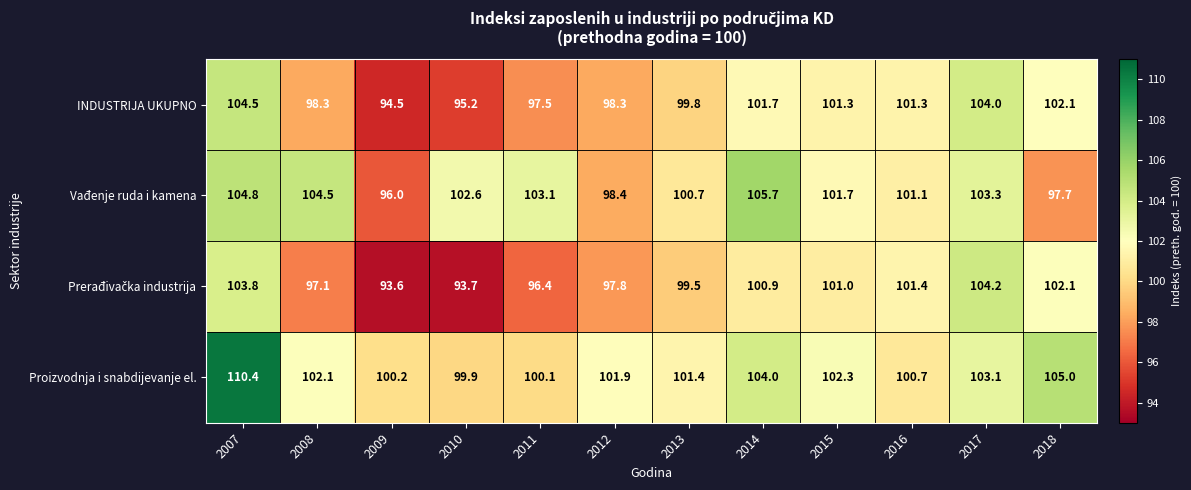

The value of Proizvodnja i snabdijevanje el. at 2017 is 180.7. True or false?

False